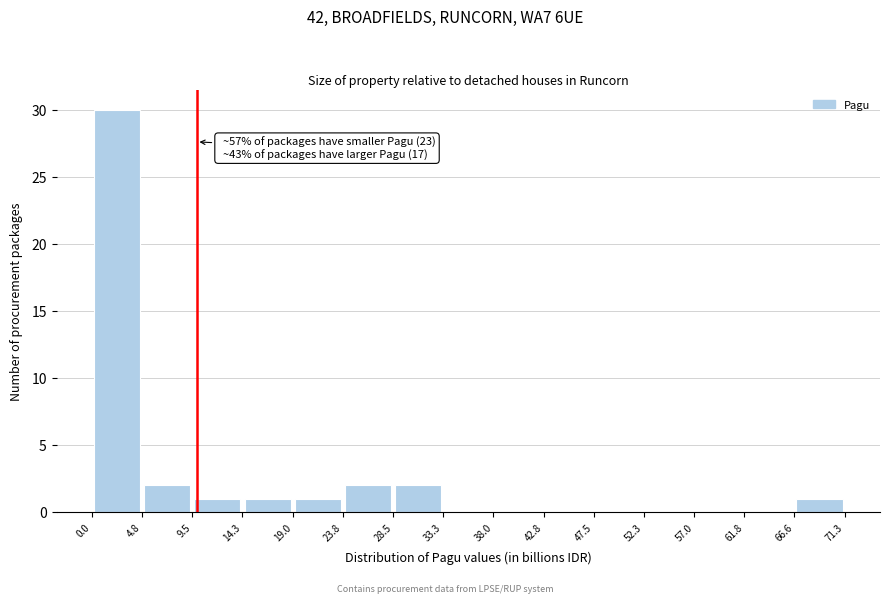

Over which range of the x-axis is the bar tallest?

0.0 to 4.8